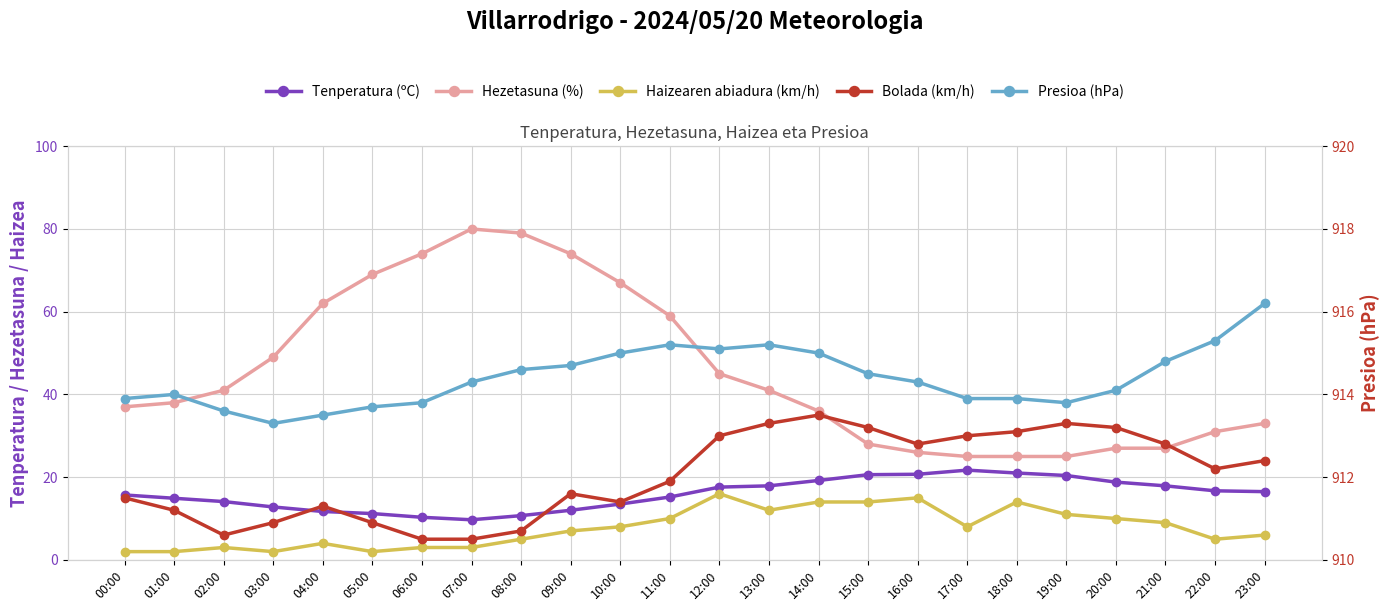

What are all the series names shown in the legend?

Tenperatura (ºC), Hezetasuna (%), Haizearen abiadura (km/h), Bolada (km/h), Presioa (hPa)